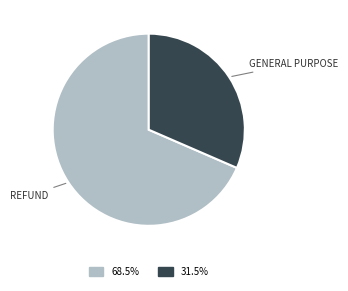

Is there a majority slice in this chart?

Yes